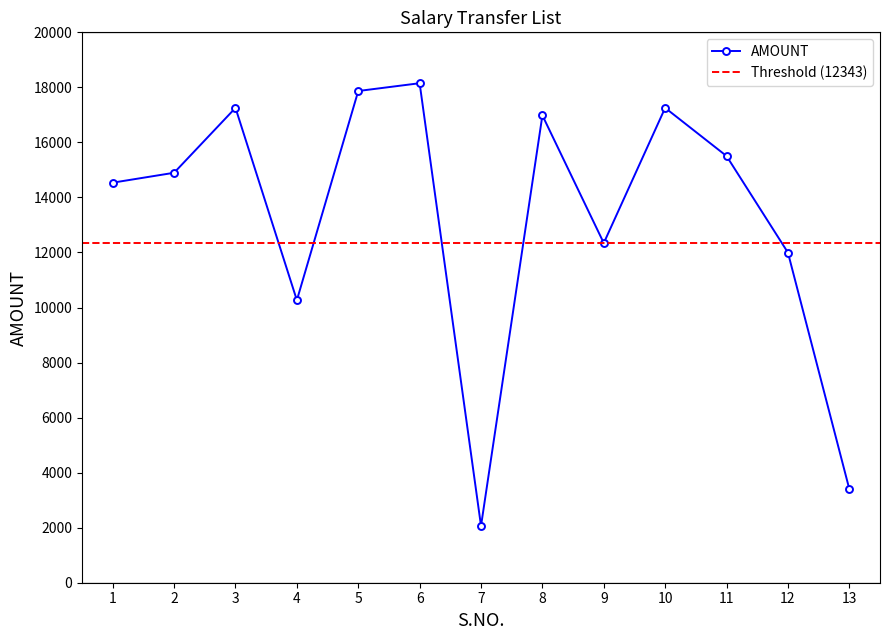

What is the ratio of the value at 2 to the value at 13?

4.4